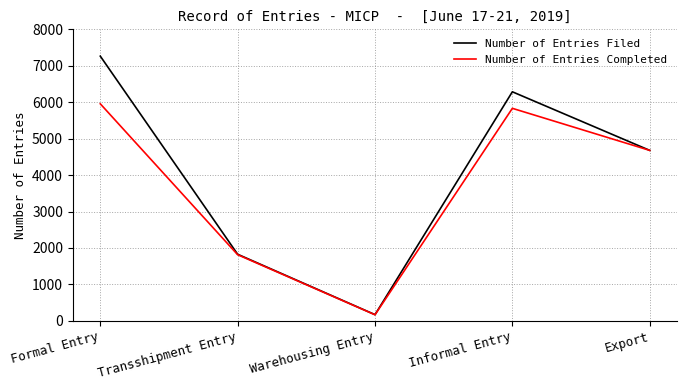

What position from the left is Formal Entry?

1